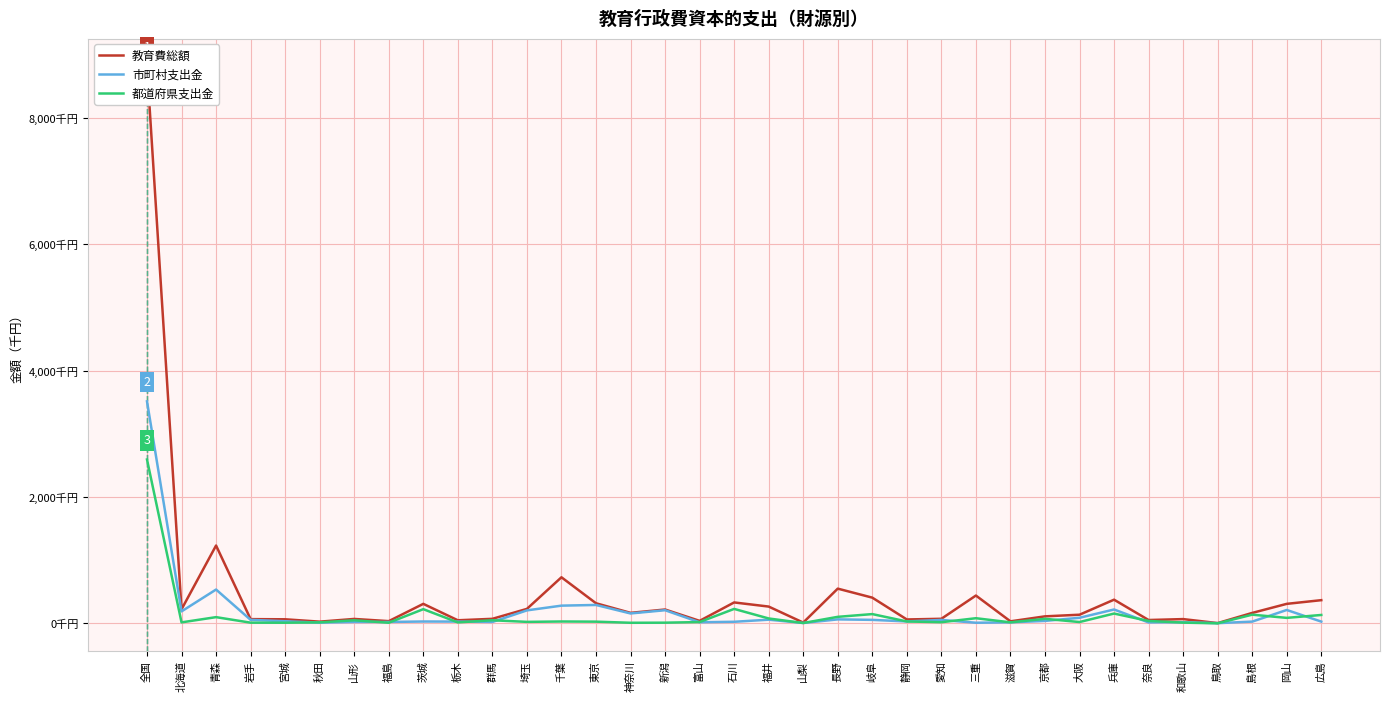

True or false: 市町村支出金 has more than 0 points higher than both neighbors.

True